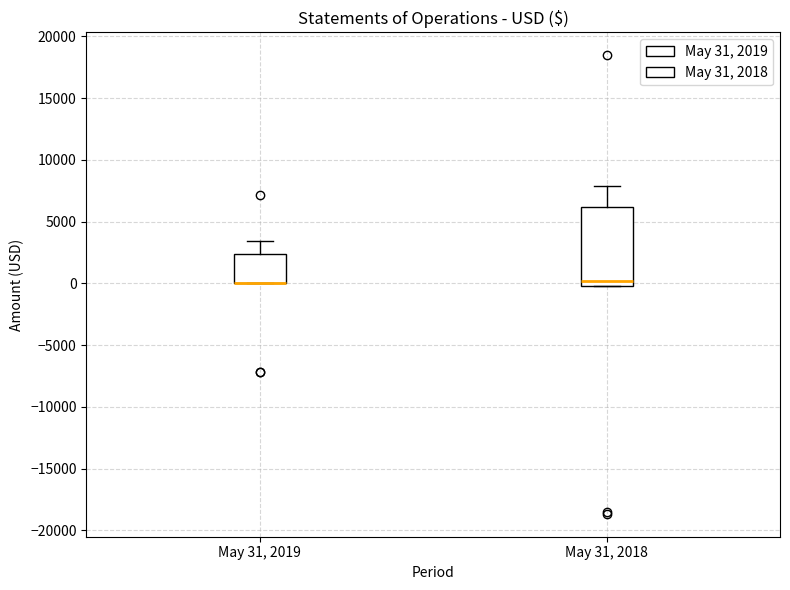

Which box is the tallest, from its lower edge to its upper edge?

May 31, 2018